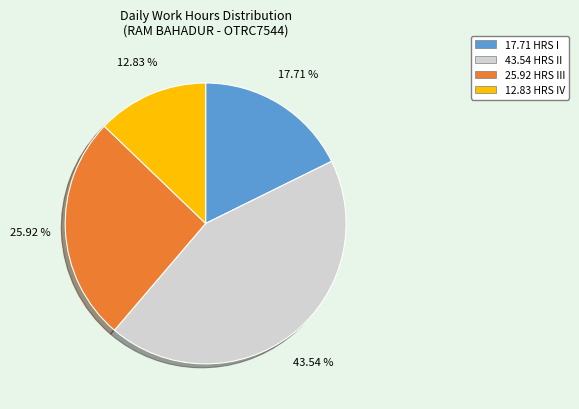

How many slices are in this pie chart?

4